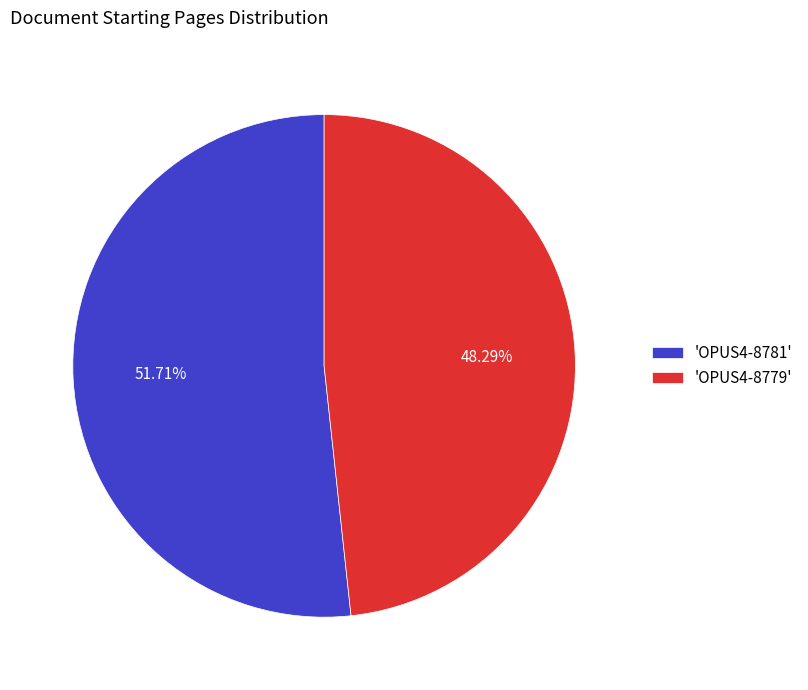

Which has a higher value, 'OPUS4-8779' or 'OPUS4-8781'?

'OPUS4-8781'